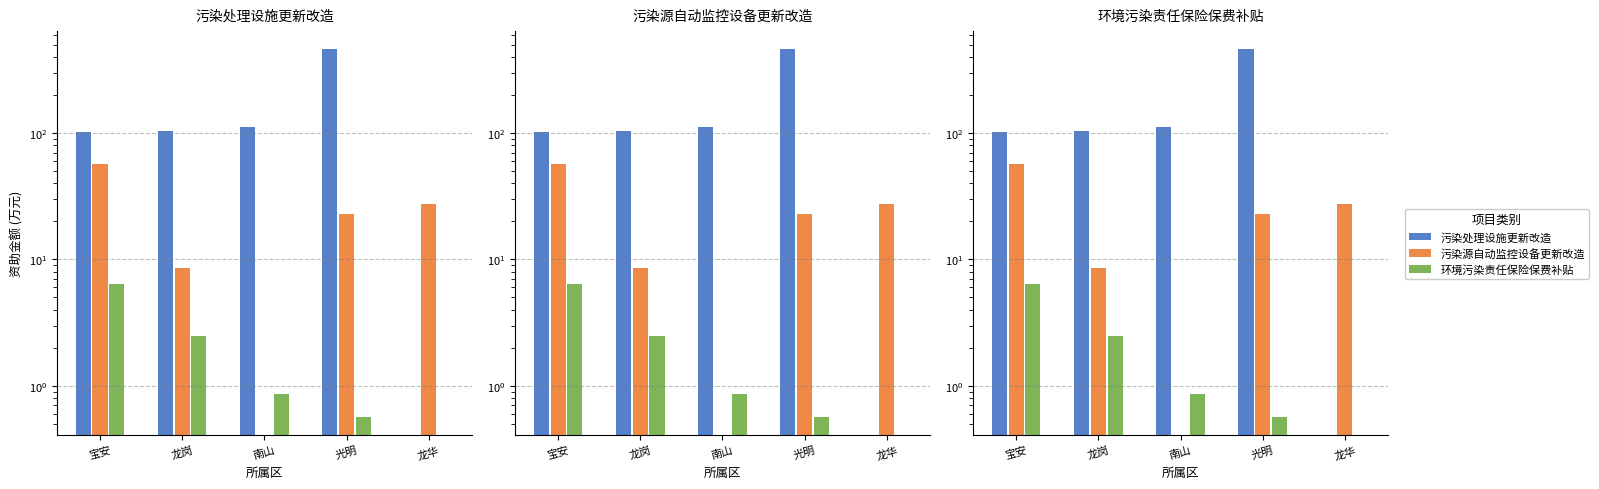

Reading right to left, transcribe all the data shown in this chart.

污染处理设施更新改造: 龙华=0.0	光明=457.4	南山=111.3	龙岗=104.0	宝安=102.4
污染源自动监控设备更新改造: 龙华=27.5	光明=22.8	南山=0.0	龙岗=8.5	宝安=56.4
环境污染责任保险保费补贴: 龙华=0.0	光明=0.6	南山=0.9	龙岗=2.5	宝安=6.4